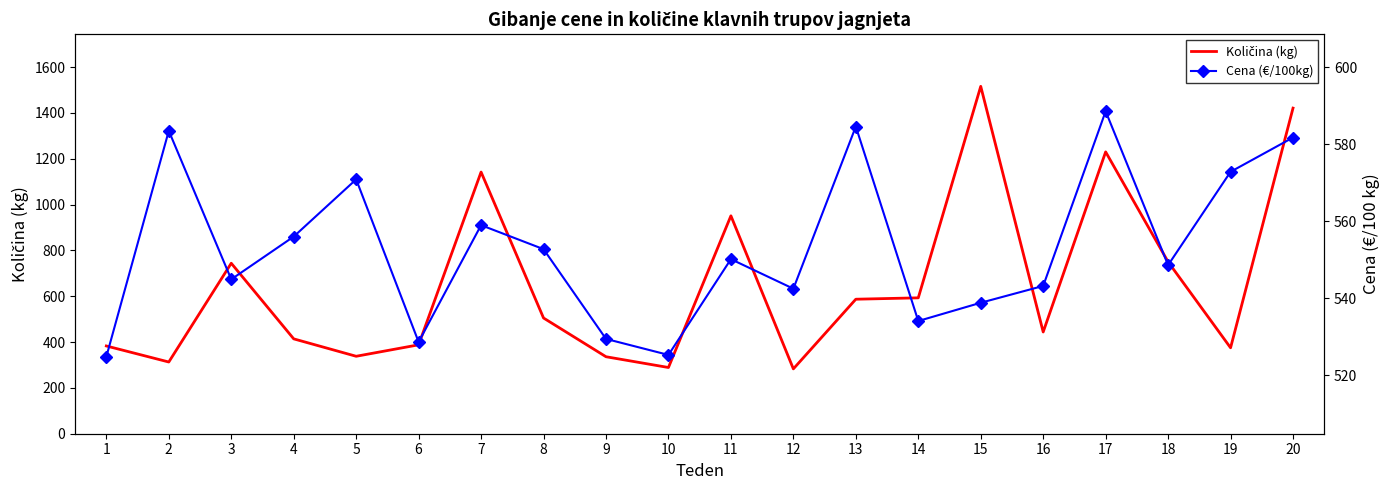

What is the value of the Cena (€/100kg) point at the 6th from the left?

528.6